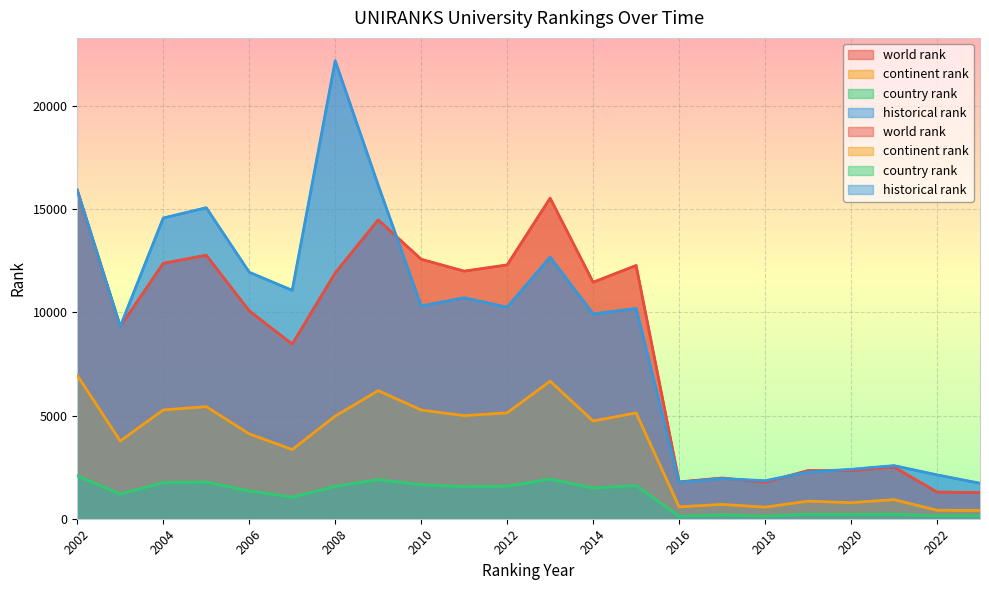

Reading left to right, list all the values displayed in this chart.

world rank: 15922.0	9318.0	12378.0	12770.0	10076.0	8464.0	11910.0	14486.0	12575.0	11999.0	12300.0	15536.0	11461.0	12273.0	1785.0	1974.0	1770.0	2335.0	2331.0	2506.0	1293.0	1267.0
continent rank: 6948.0	3768.0	5272.0	5432.0	4113.0	3352.0	4976.0	6207.0	5269.0	4997.0	5130.0	6667.0	4735.0	5129.0	576.0	694.0	561.0	851.0	778.0	926.0	410.0	402.0
country rank: 2078.0	1197.0	1750.0	1779.0	1345.0	1046.0	1568.0	1897.0	1645.0	1560.0	1577.0	1925.0	1488.0	1610.0	121.0	189.0	123.0	219.0	211.0	221.0	142.0	141.0
historical rank: 15922.0	9318.0	14573.0	15072.5	11945.5	11069.5	22192.5	16165.5	10310.3	10707.0	10250.0	12676.7	9923.7	10189.0	1765.7	1947.0	1841.0	2262.0	2393.7	2573.3	2125.0	1719.5